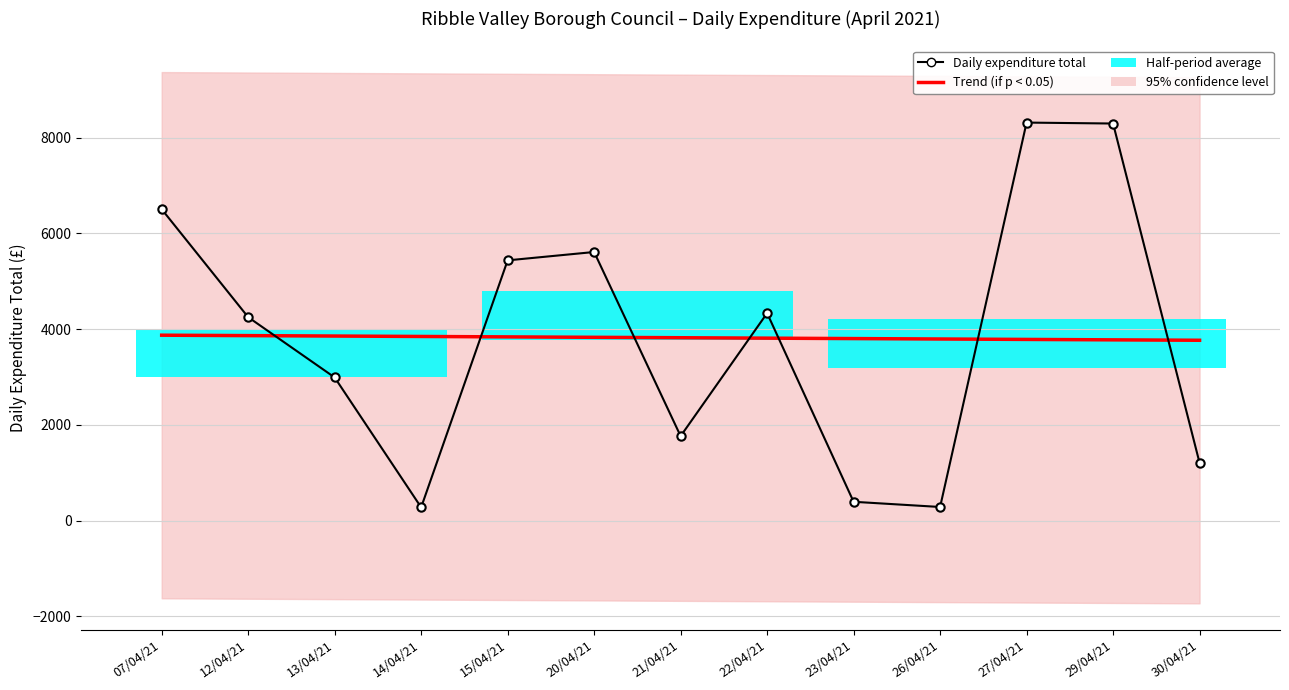

List the series in order of their overall mean, highest first.

Trend (if p < 0.05), Daily expenditure total